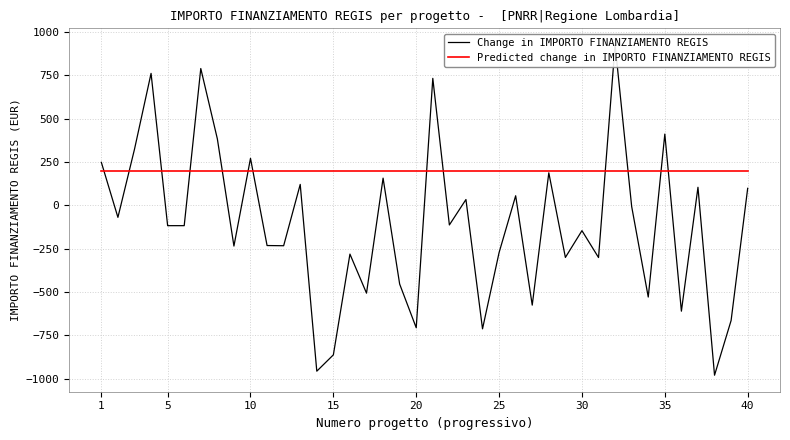

What is the minimum value shown in the chart?

-979.8